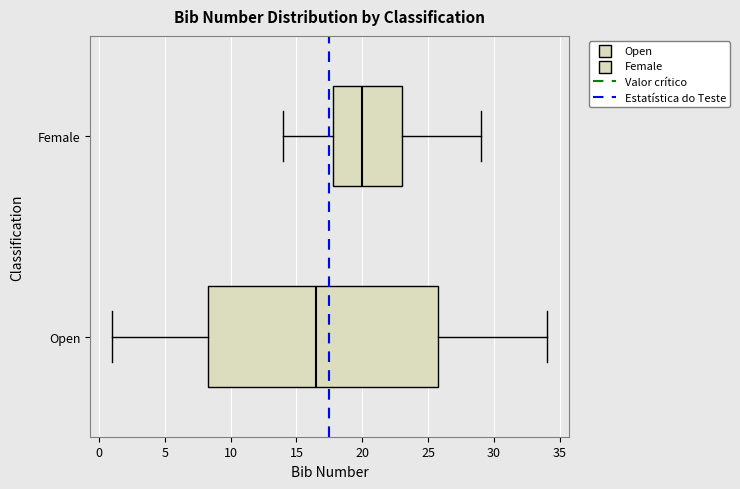

Comparing the boxes themselves (not the whiskers), which one is the widest?

Open